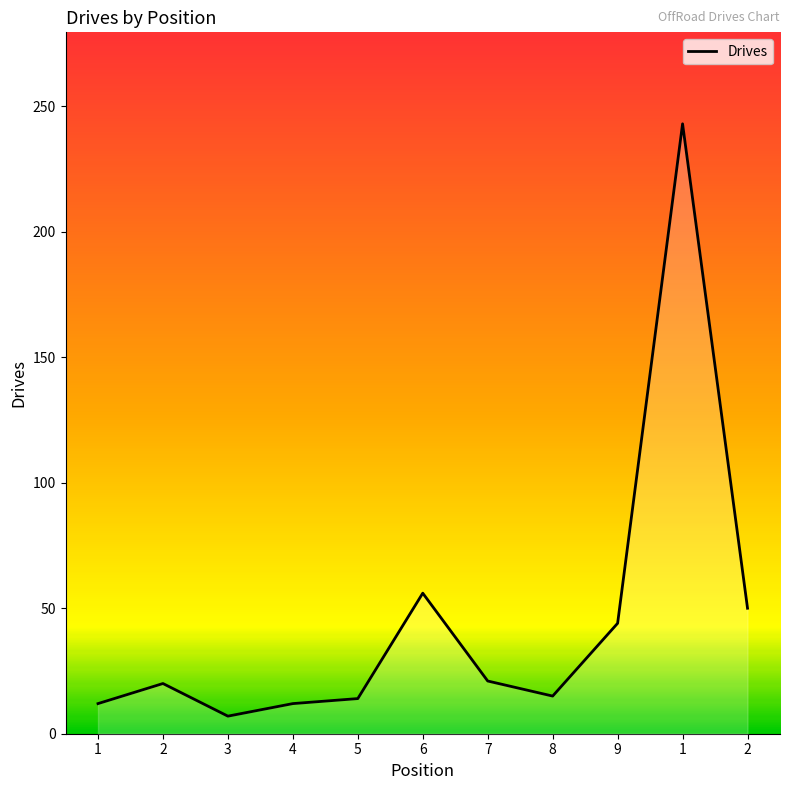

How many lines are shown in the chart?

1